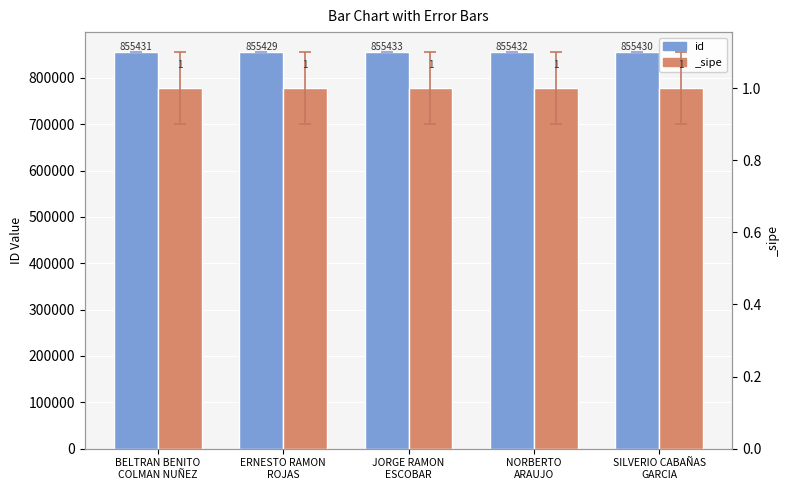

At which category does the chart reach its peak across all series?

JORGE RAMON
ESCOBAR